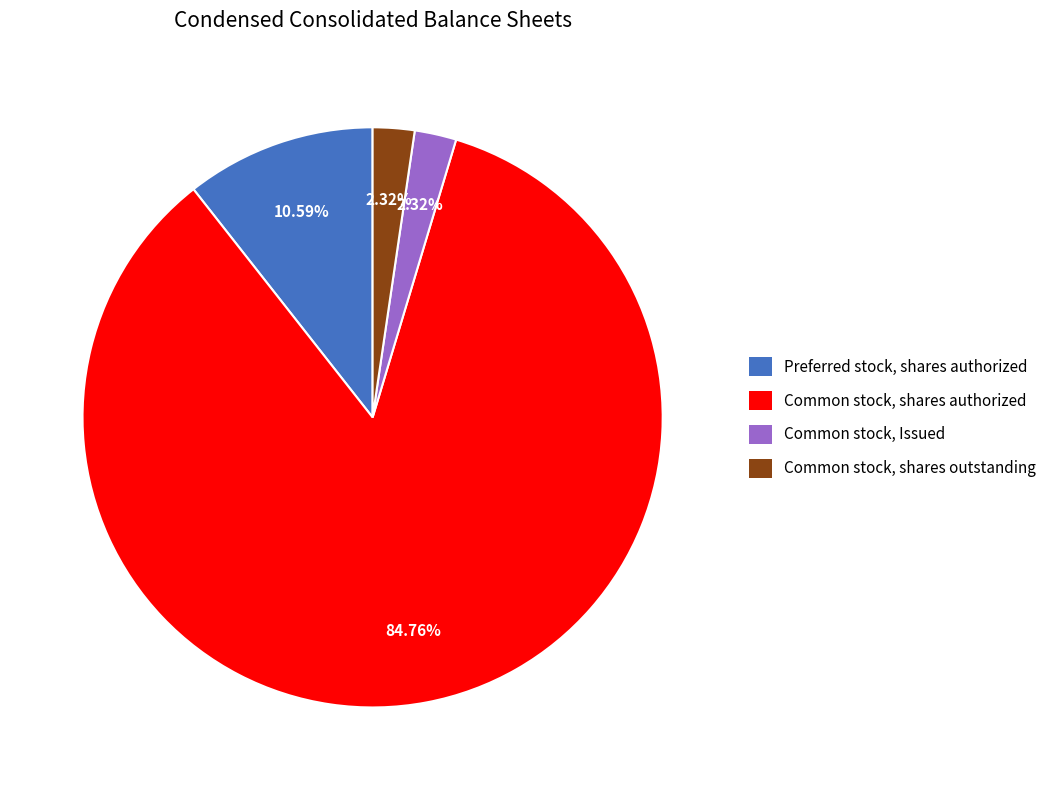

Which slice is the largest?

Common stock, shares authorized